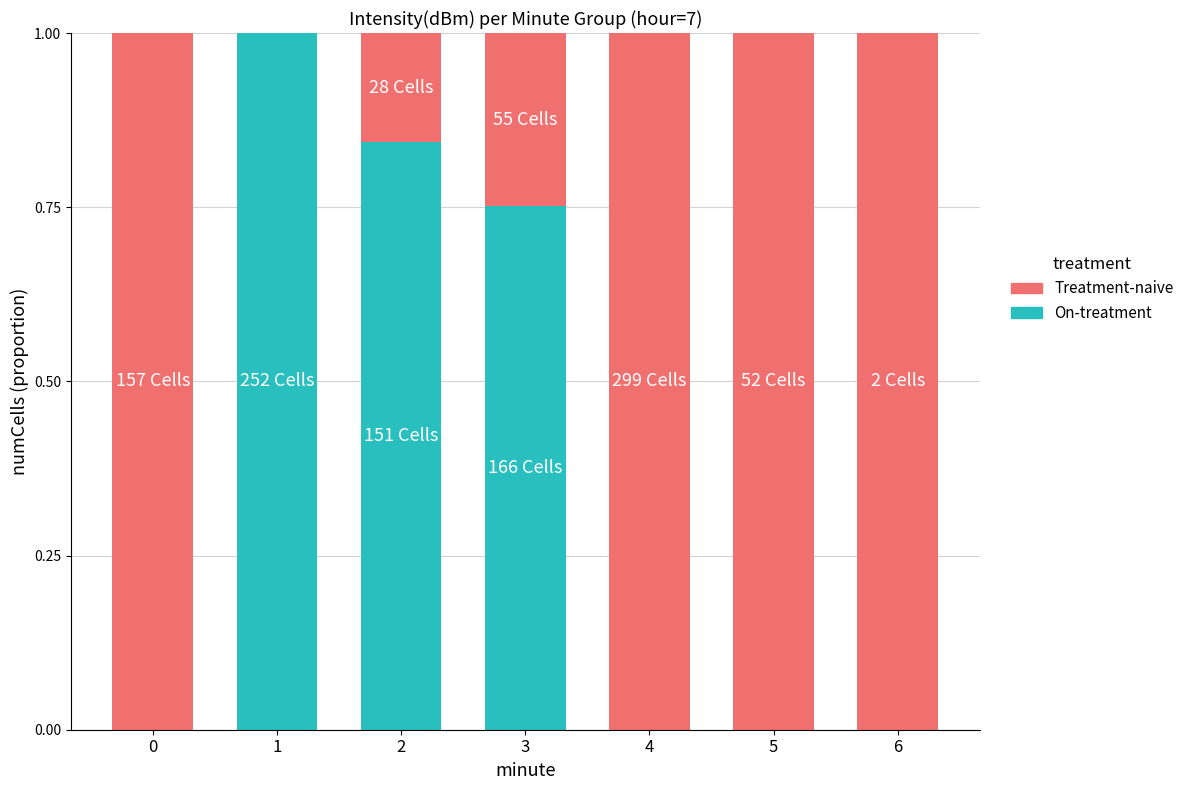

What is the highest value of the On-treatment series?

1.0